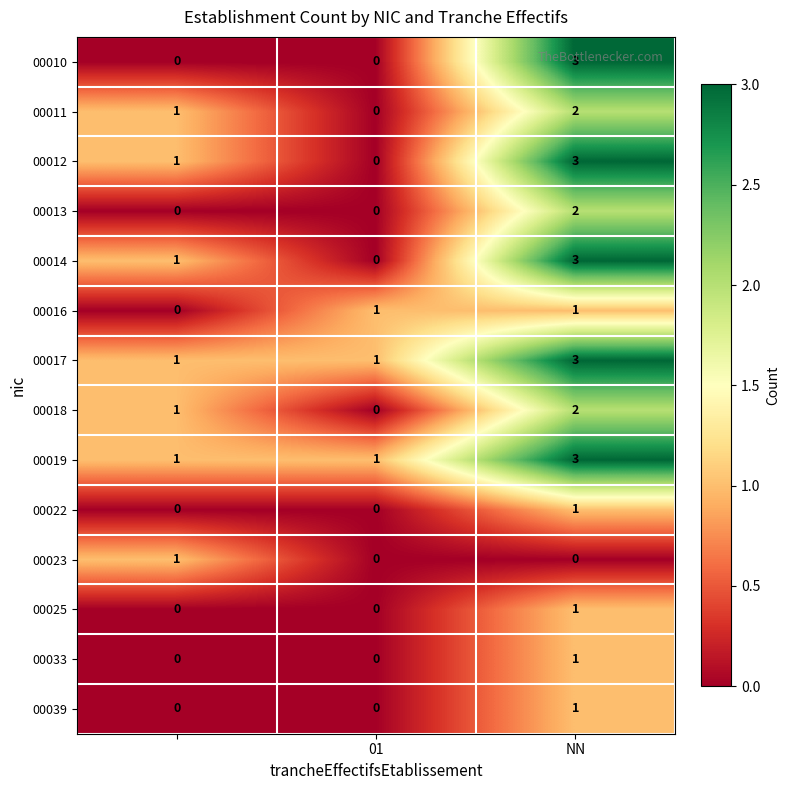

How many 00039 values are between 0 and 1?

3